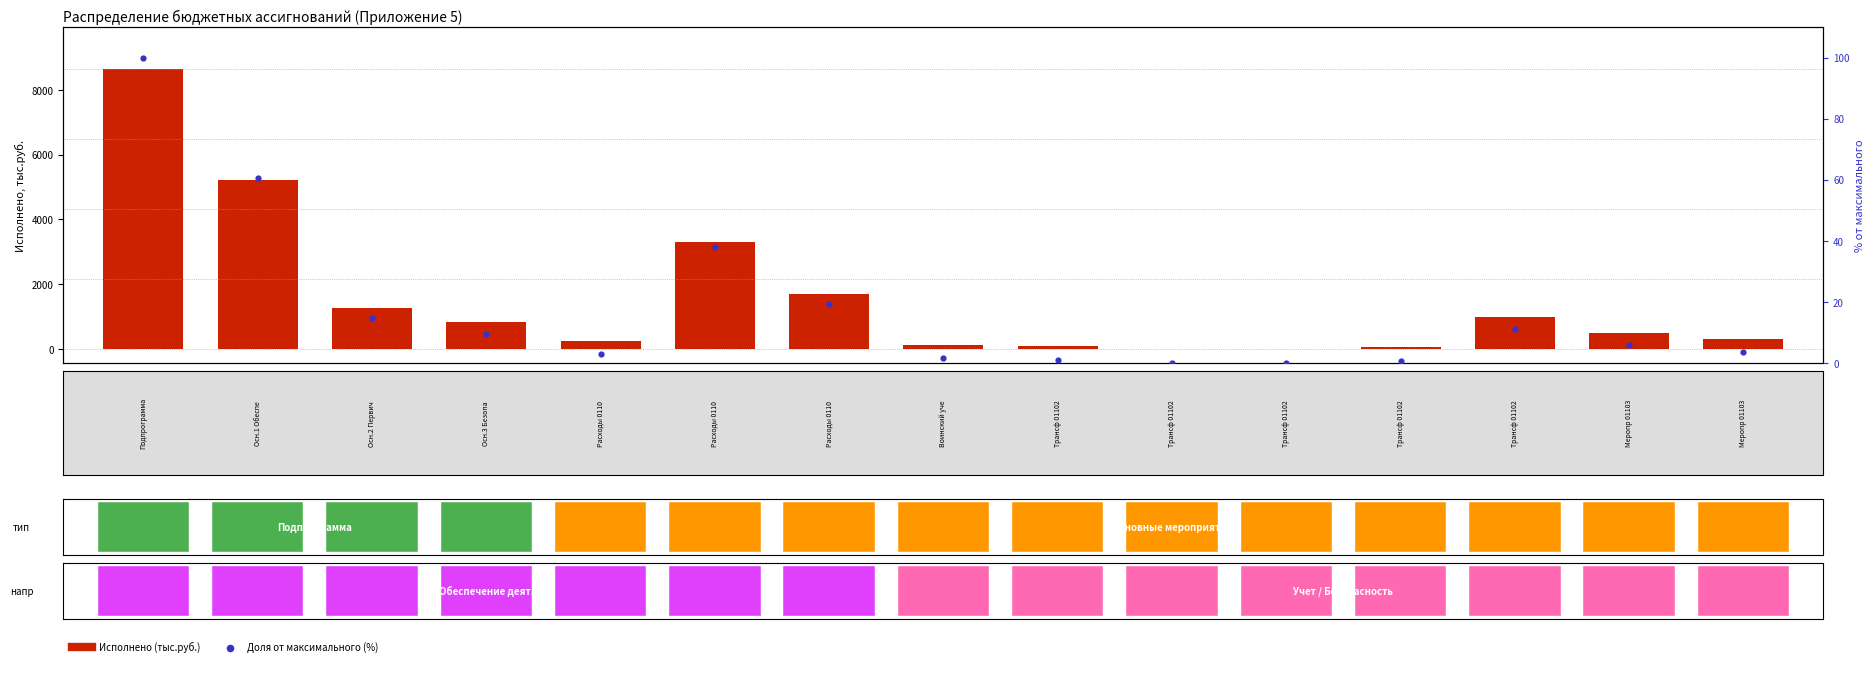

Which series has the largest total across all categories?

Исполнено (тыс.руб)